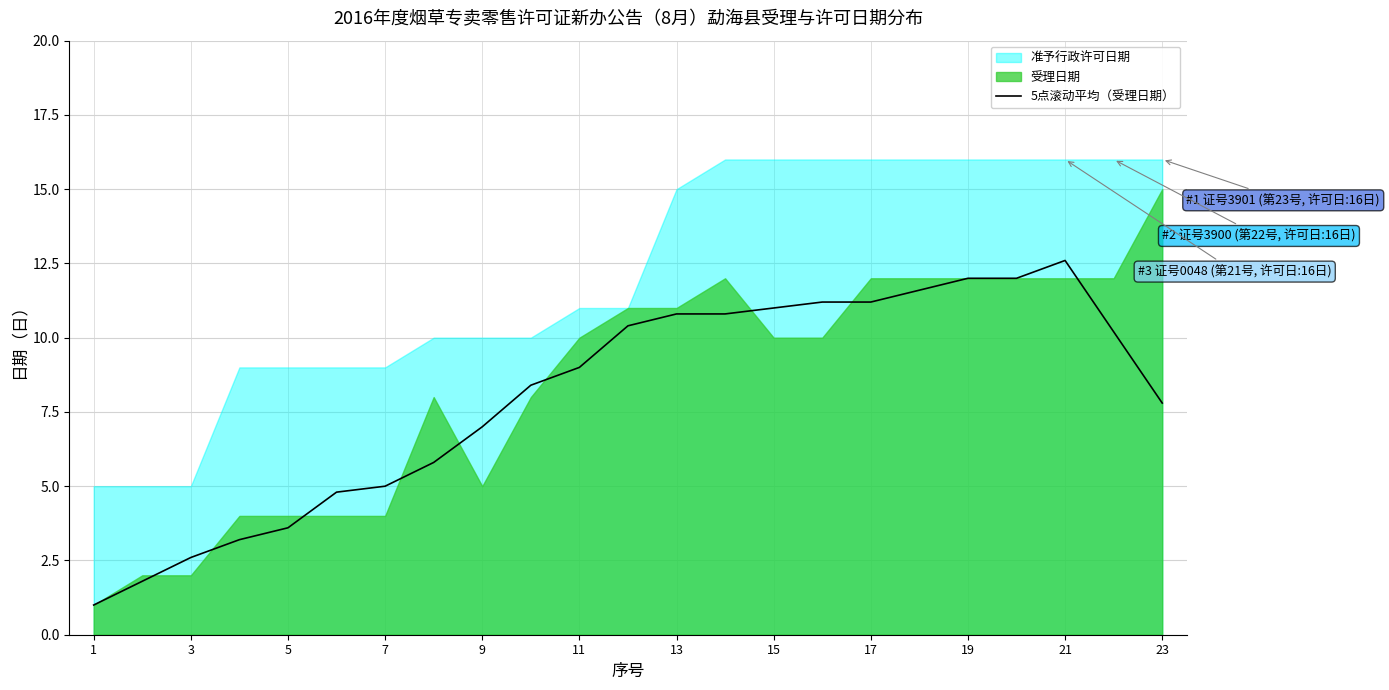

The 5点滚动平均（受理日期） series shows 10.4 at 23. True or false?

False